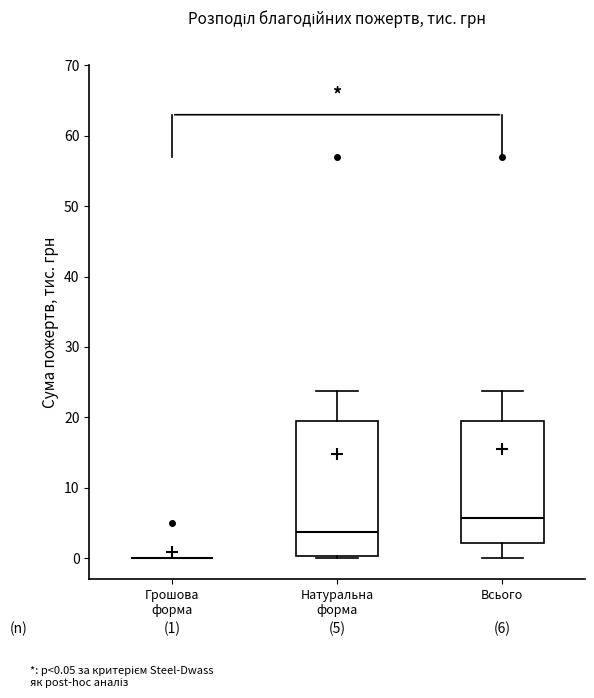

Comparing the boxes themselves (not the whiskers), which one is the tallest?

Натуральна форма